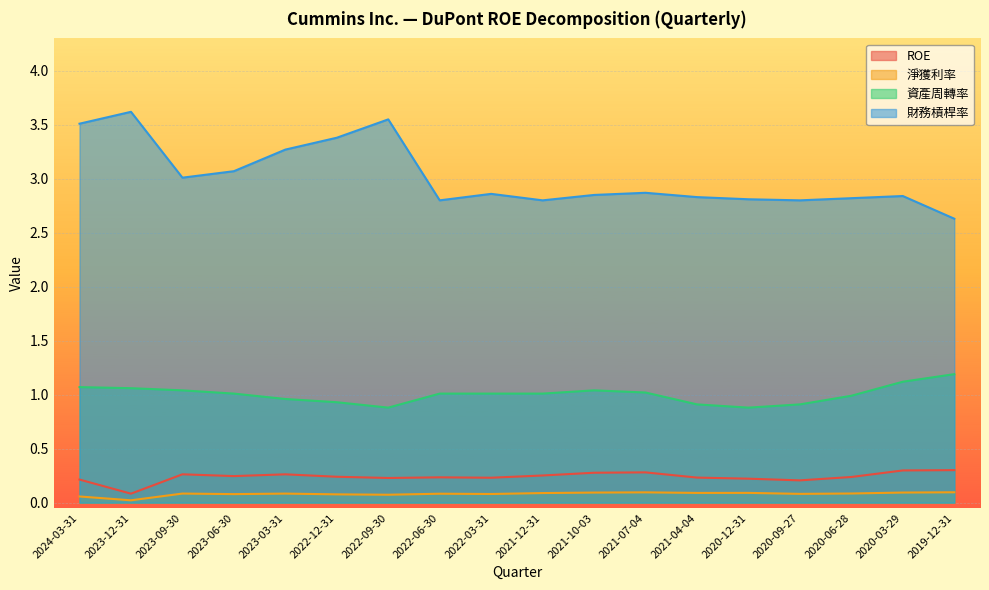

How many lines are shown in the chart?

4